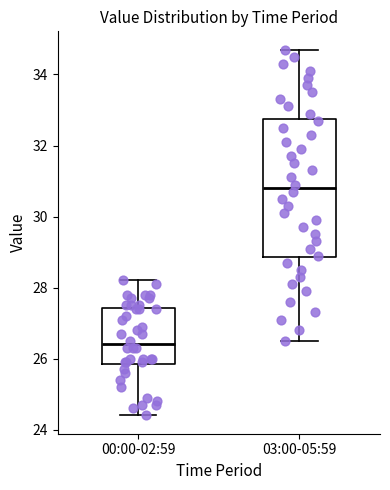

Reading left to right, transcribe this box plot: for each box, give where its median line is, the range the box spans, and where its two whiskers end, as read against the y-axis. The values are not printed on the chart, so give them approximately, as read against the axis.

00:00-02:59: median 26.4, box 25.8 to 27.4, whiskers 24.4 to 28.2
03:00-05:59: median 30.8, box 28.8 to 32.8, whiskers 26.6 to 34.8